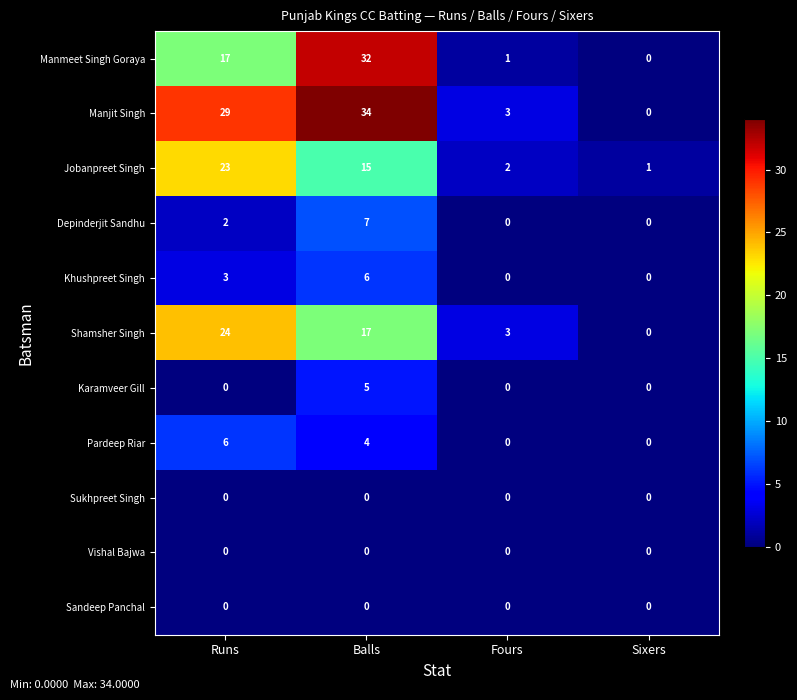

Is it true that Jobanpreet Singh equals 1 at Fours?

False